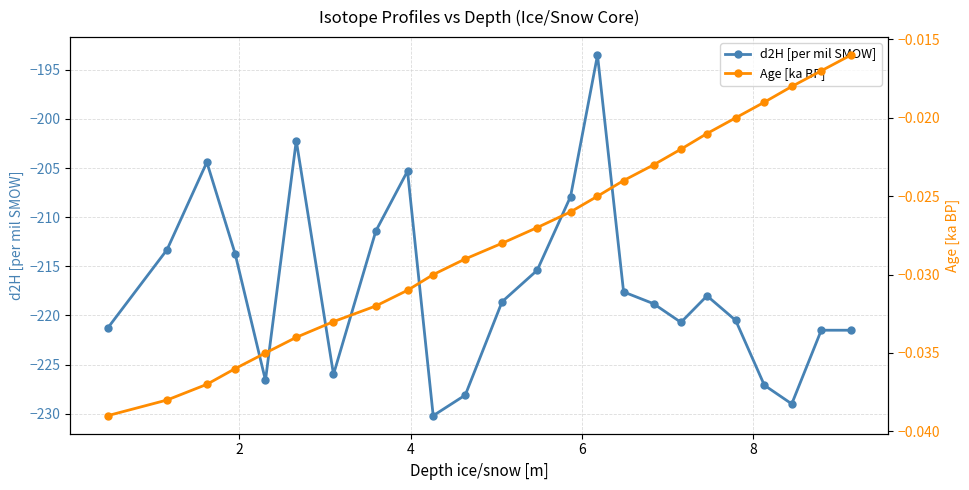

Does the chart display data point markers on the line(s)?

Yes